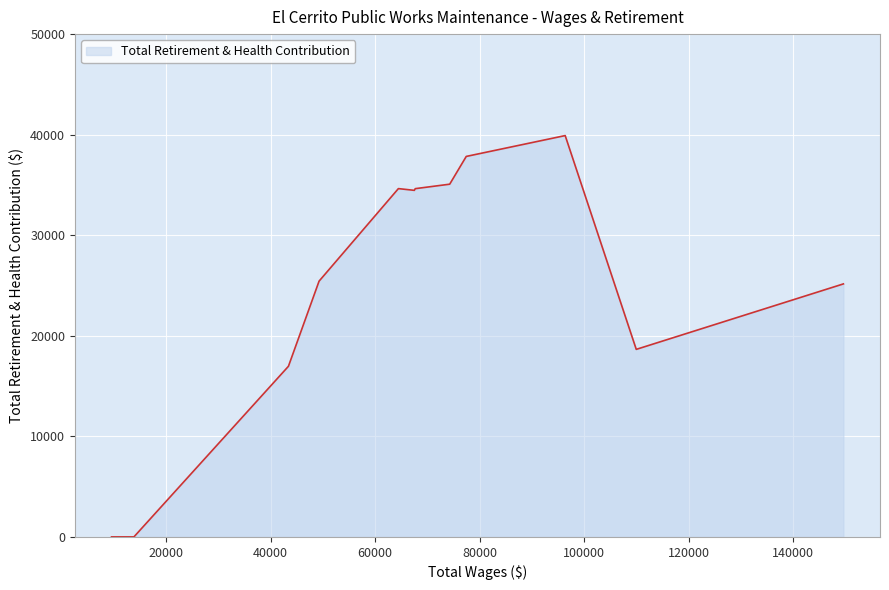

How many series are shown in this chart?

1